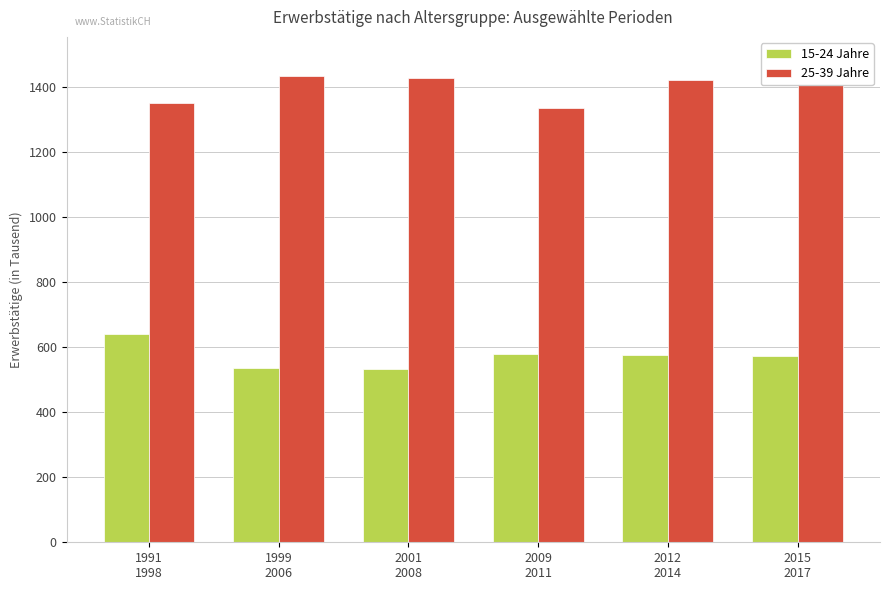

What is the label of the 4th bar from the left?

2009
2011